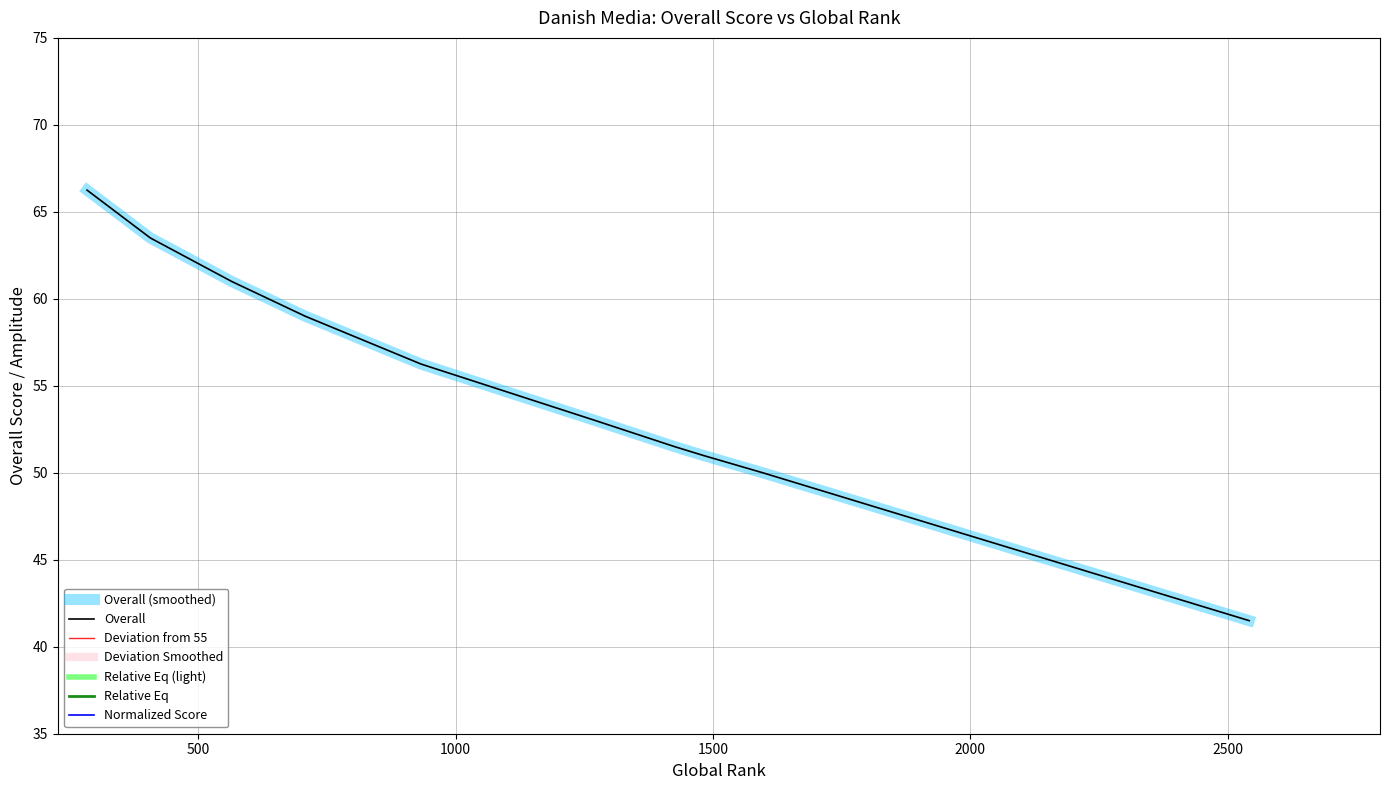

What is the maximum value shown in the chart?

66.2